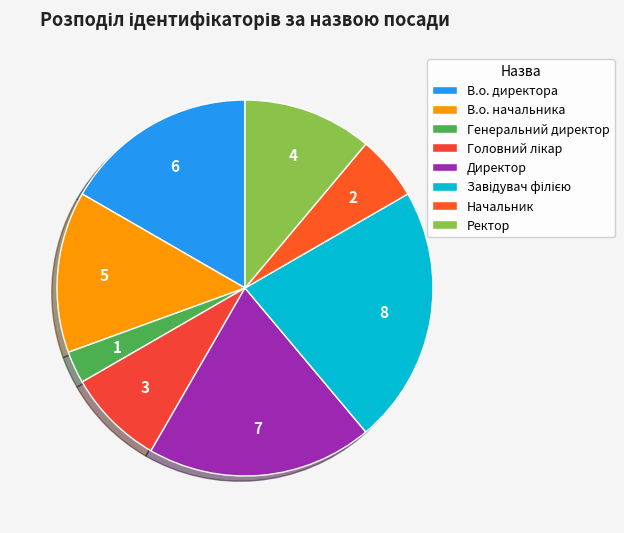

To the nearest percent, what percentage of the pie is Головний лікар?

8%